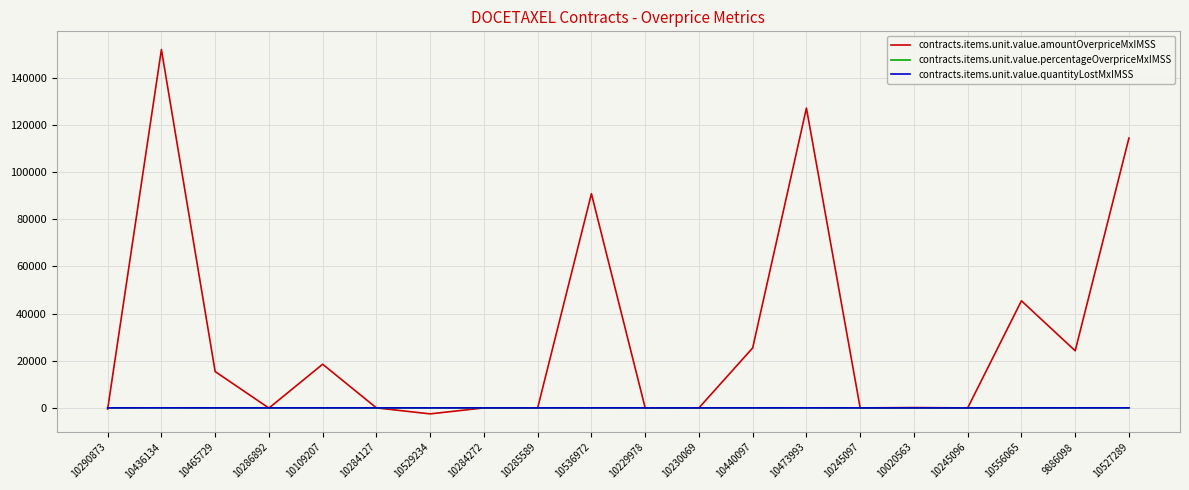

What is the greatest value displayed?

152055.9